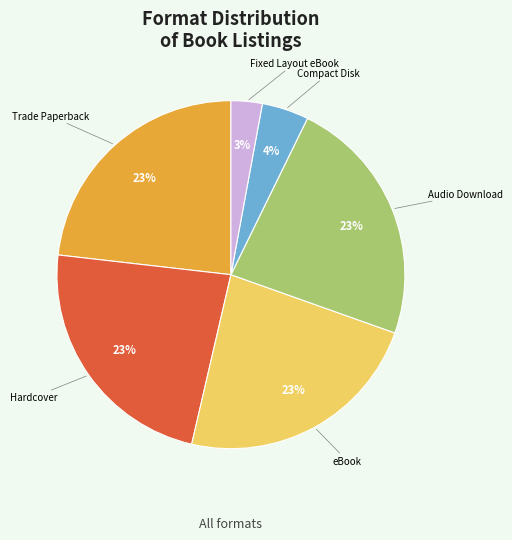

Is there a majority slice in this chart?

No